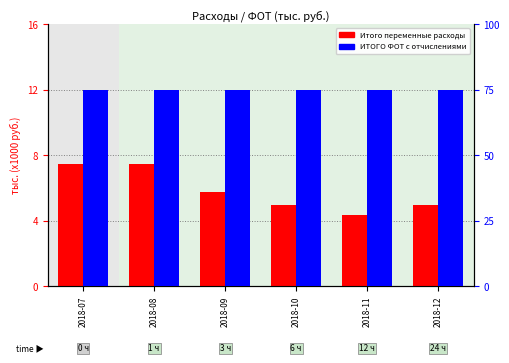

At which category is the sum across all series the highest?

2018-07